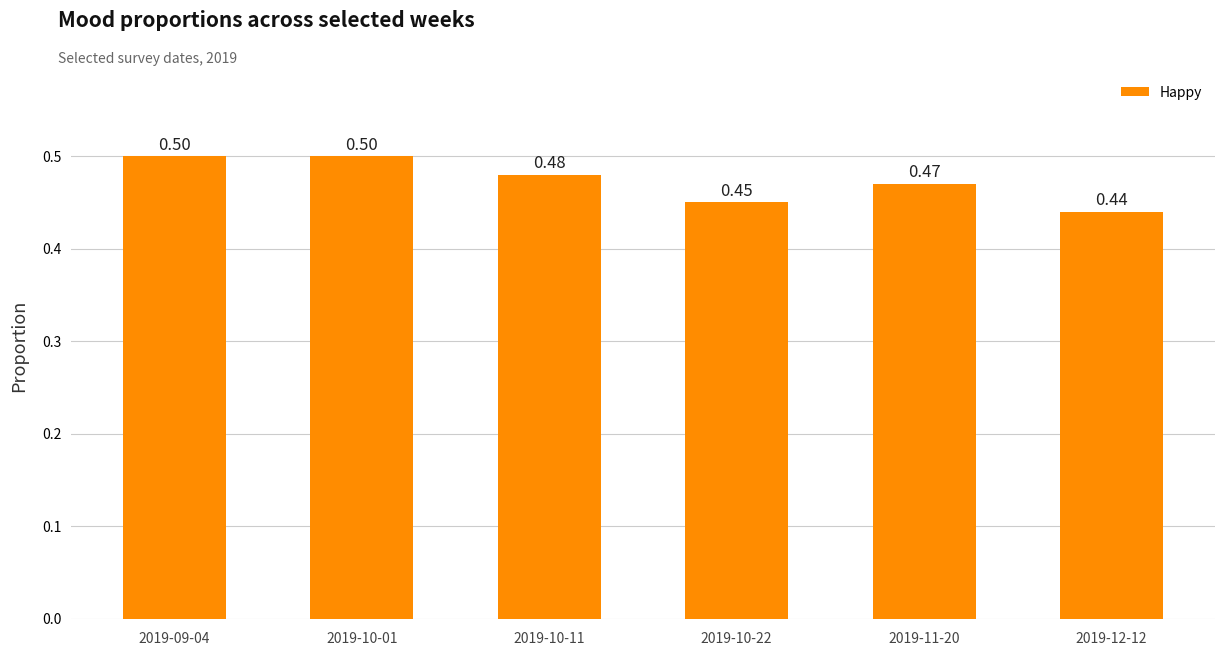

What position from the right is 2019-10-22?

3